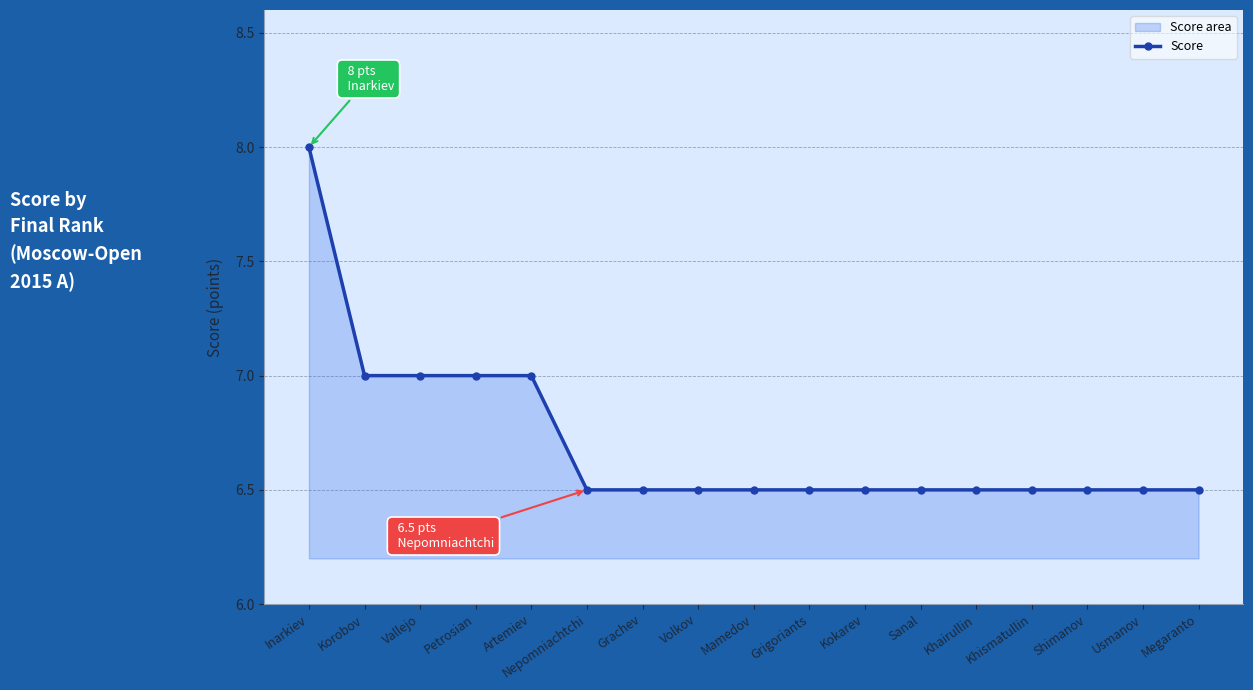

What is the sum of all values?

114.0